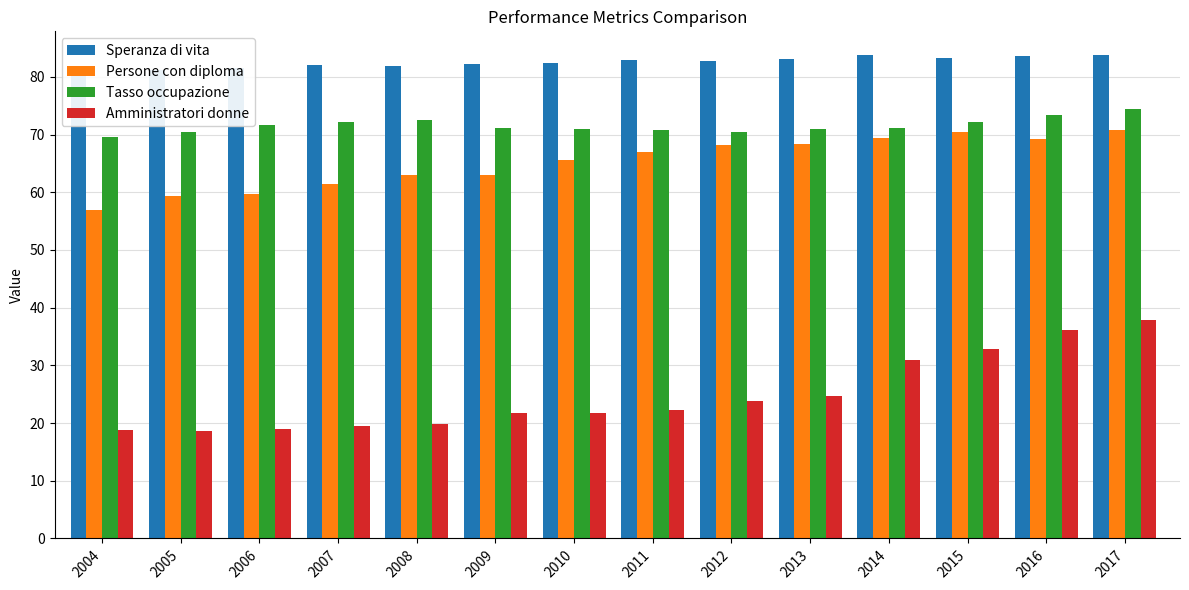

What is the difference between the Amministratori donne values at 2008 and 2009?

1.8